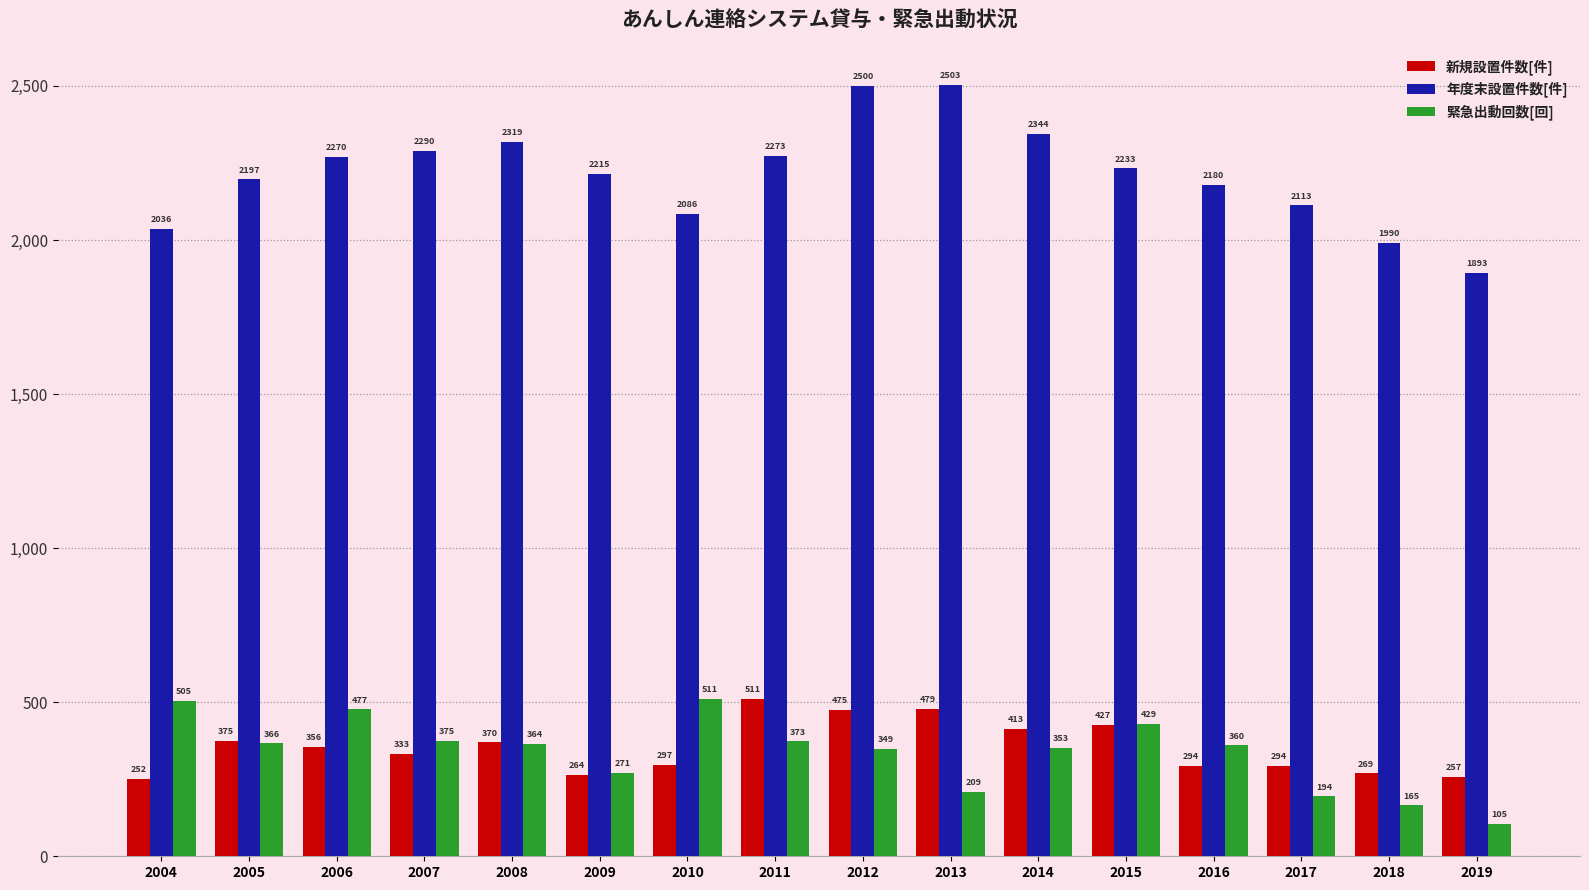

Which series has the largest total across all categories?

年度末設置件数[件]